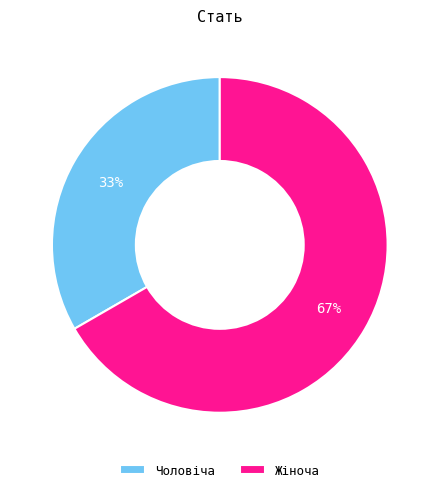

Is the sum of Чоловіча and Жіноча greater than half?

Yes